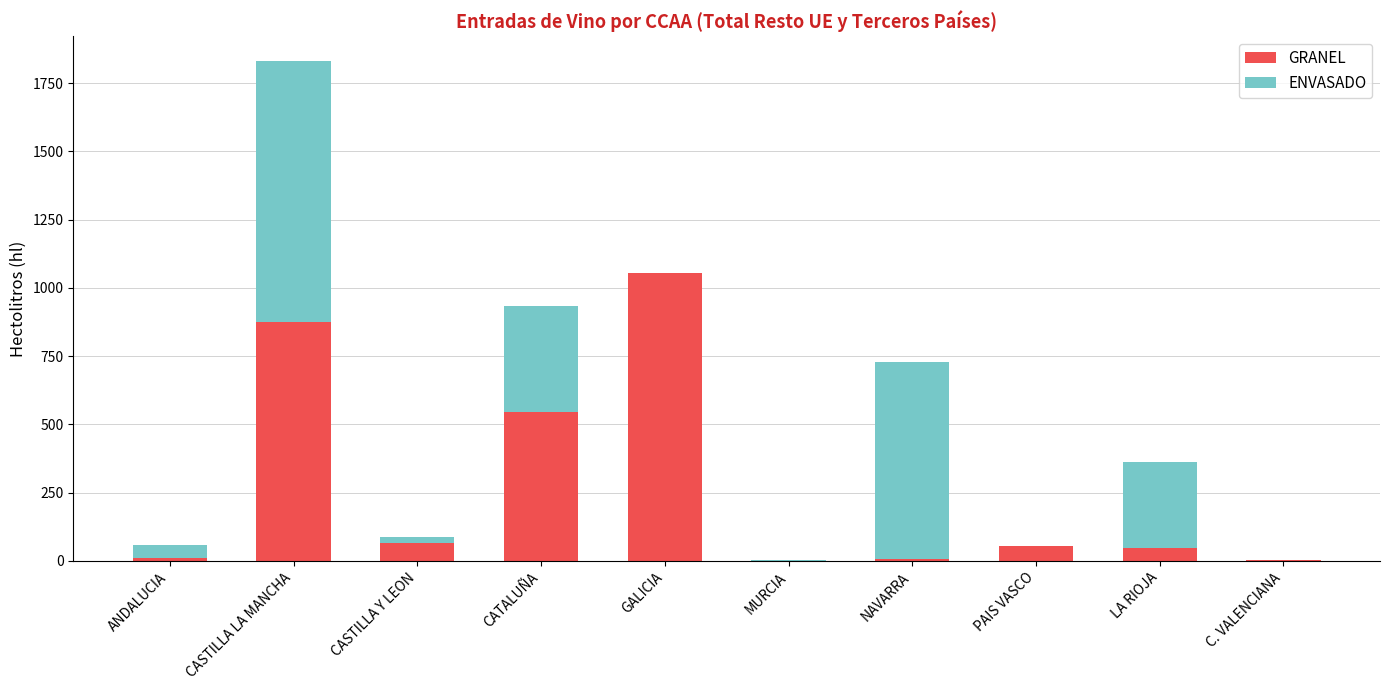

The GRANEL series shows 545 at CATALUÑA. True or false?

True